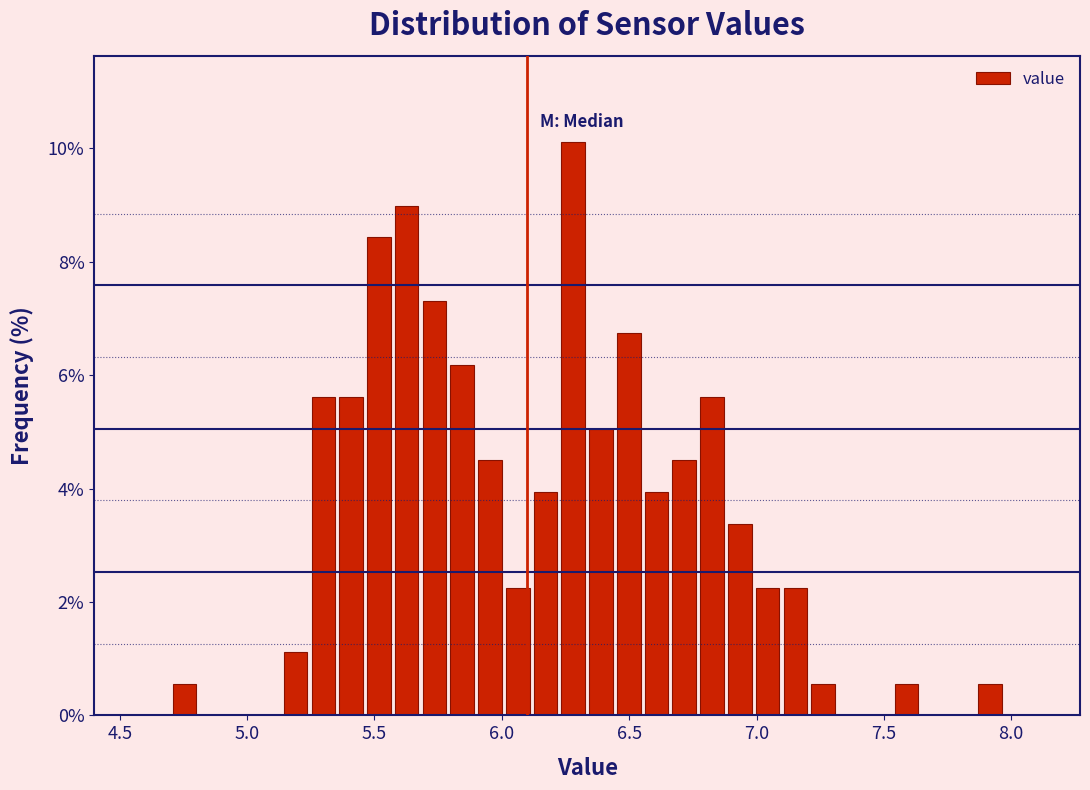

Read against the x-axis, roughly where is the centre of the tallest bar?

6.30